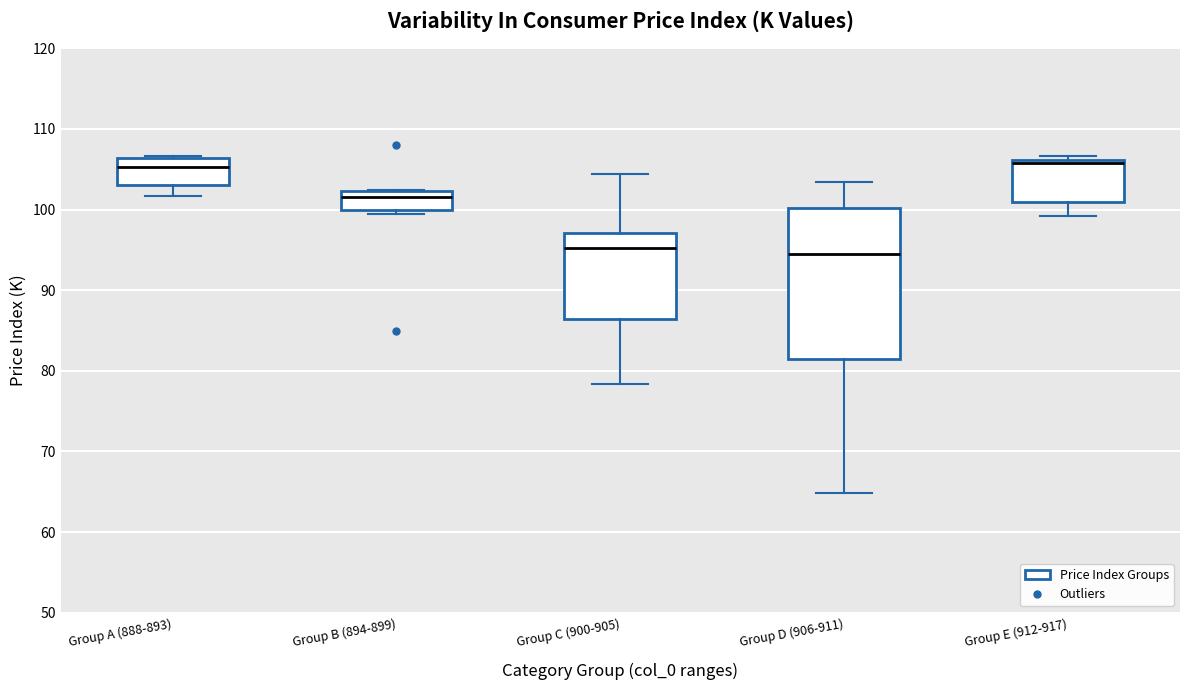

Where does the upper whisker of the box for Group D (906-911) end on the y-axis? The values are not printed on the chart, so give them approximately, as read against the axis.

103